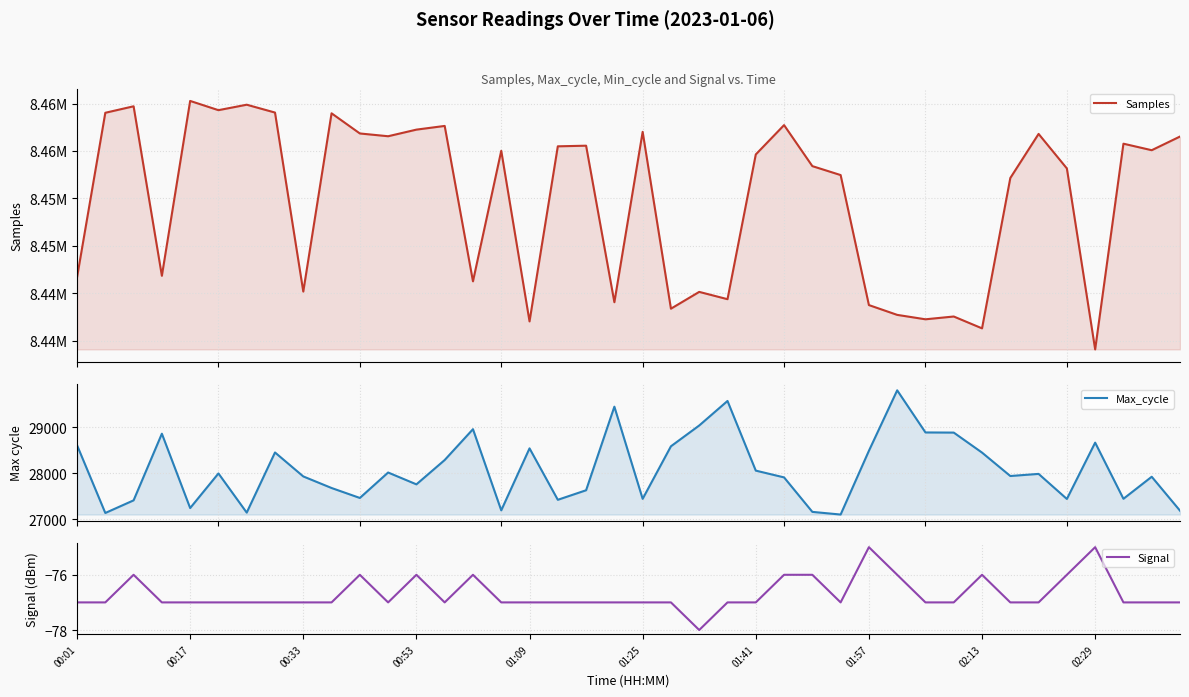

True or false: Max_cycle and Signal cross at least once.

False